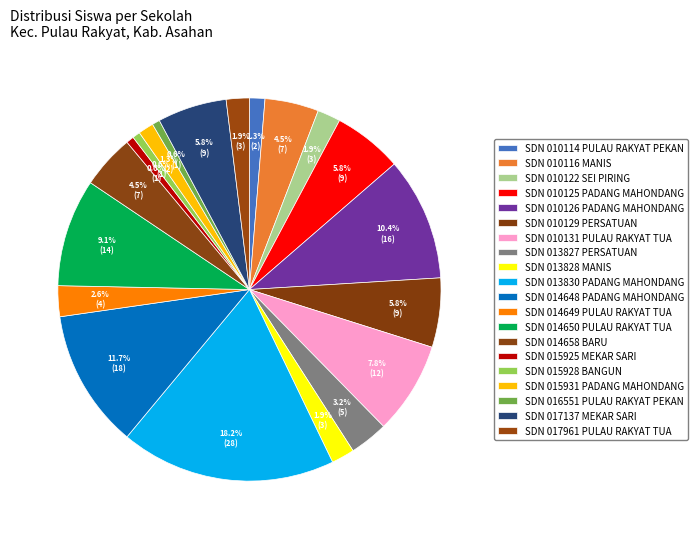

How many slices are in this pie chart?

20